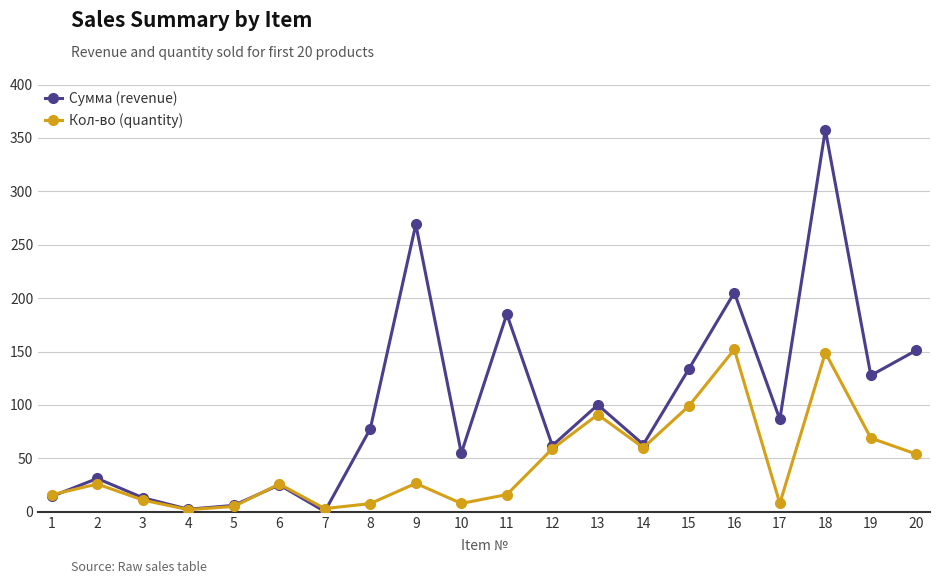

What is the difference between the second highest and second lowest values in the Кол-во (quantity) series?

146.0